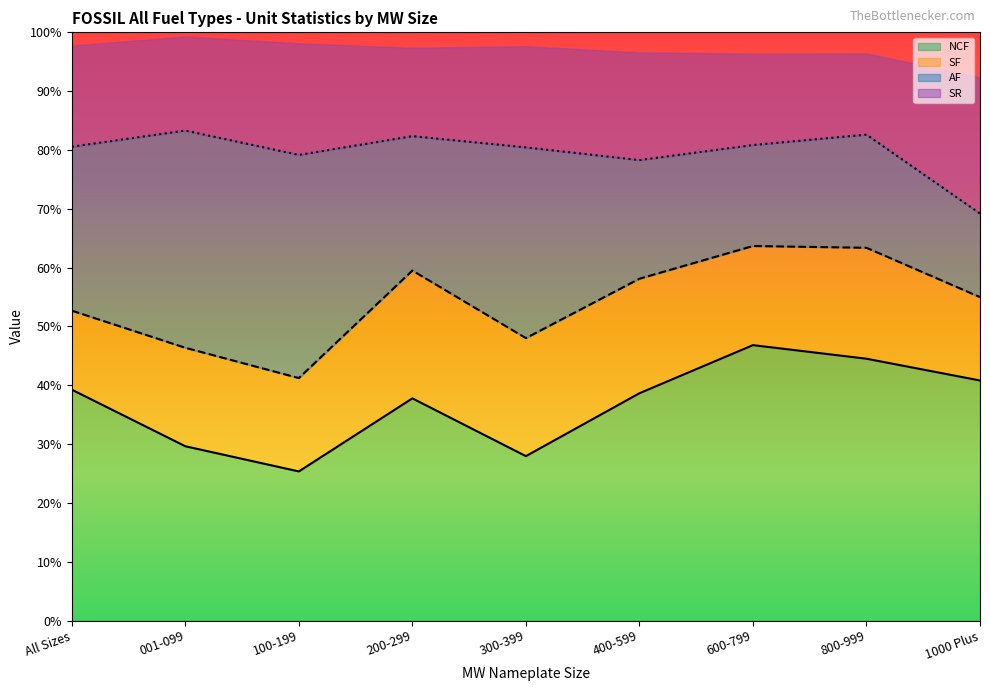

What is the label of the 2nd point from the right?

800-999